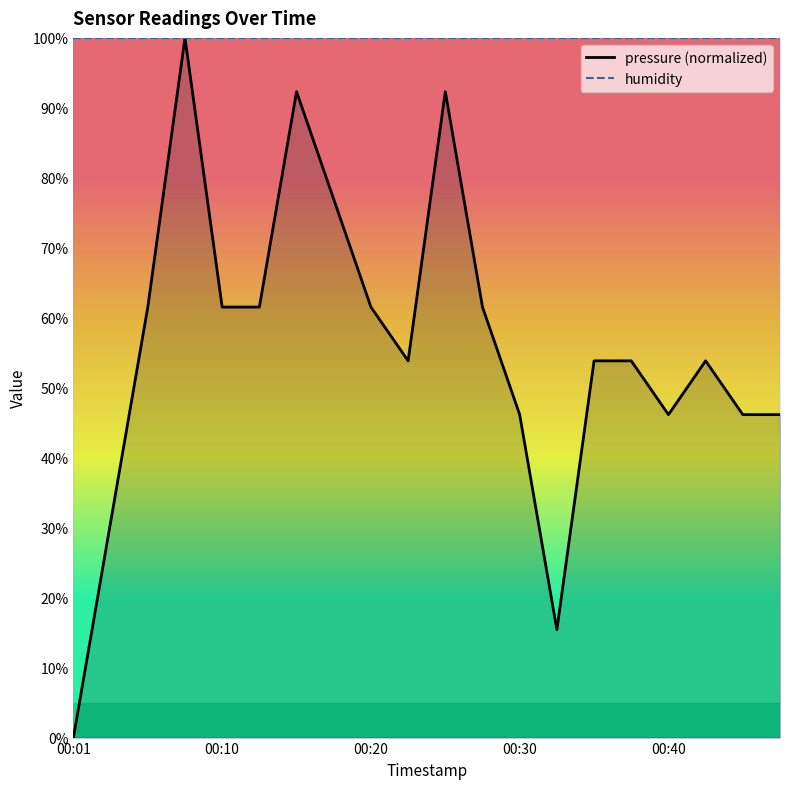

Where is the data nearest to the value 50?

00:23